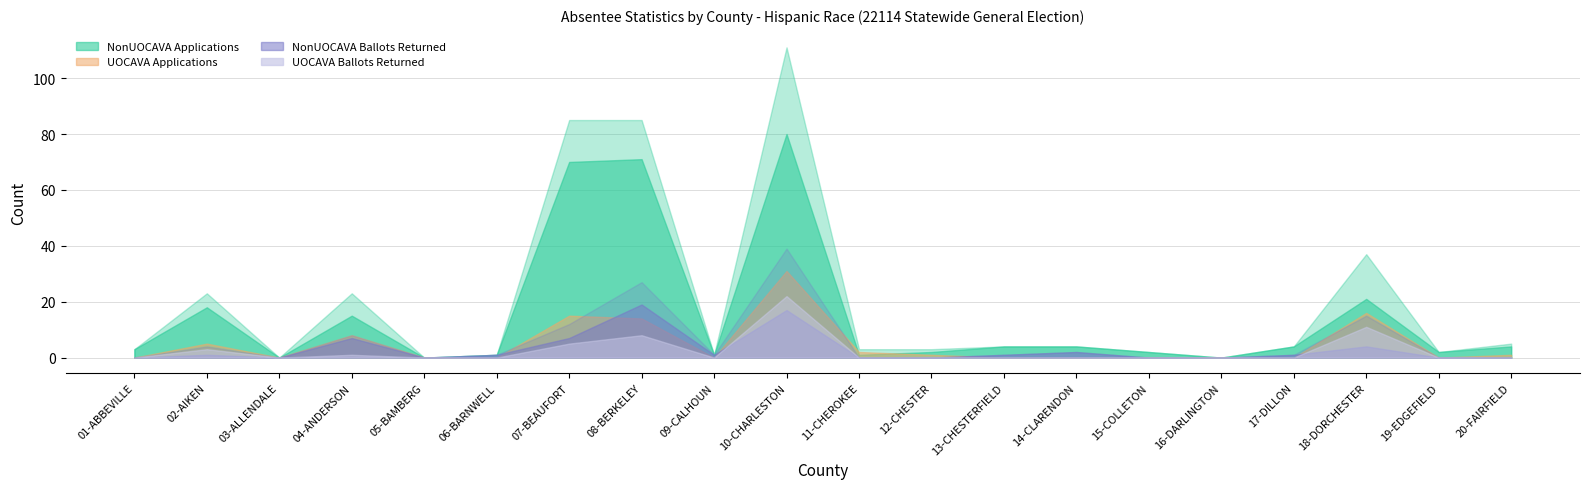

At which label does Total Ballots Returned first exceed 1?

02-AIKEN